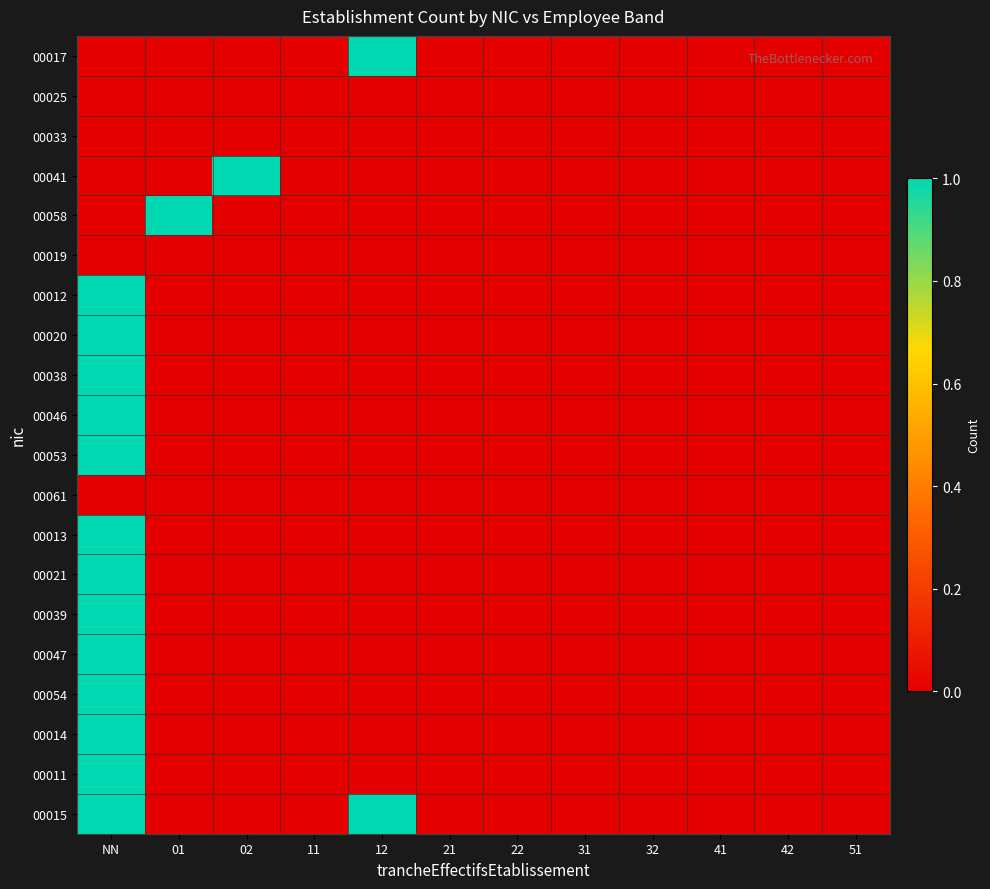

What is the maximum value shown in the chart?

1